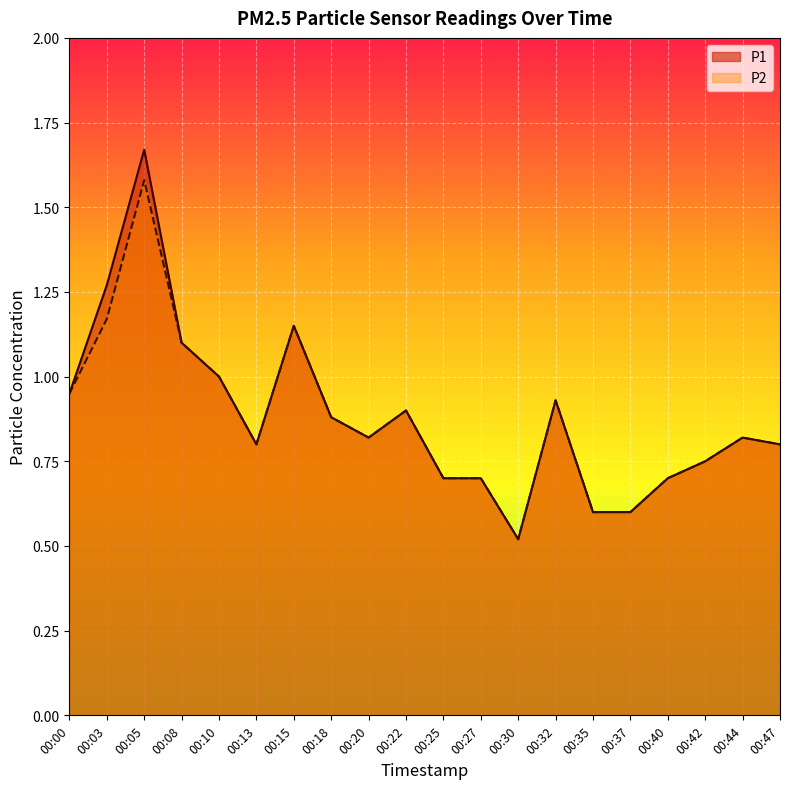

At which category does P1 reach its first local valley?

00:13